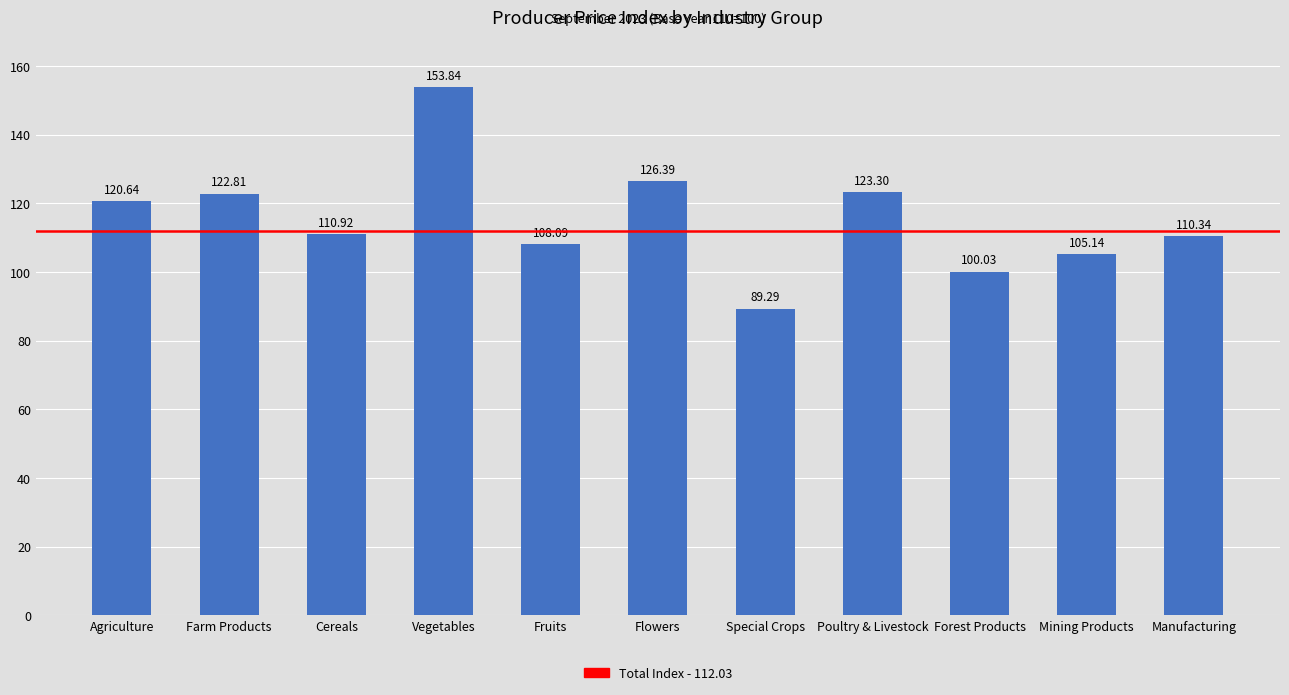

Which label corresponds to the largest value in the chart?

Vegetables